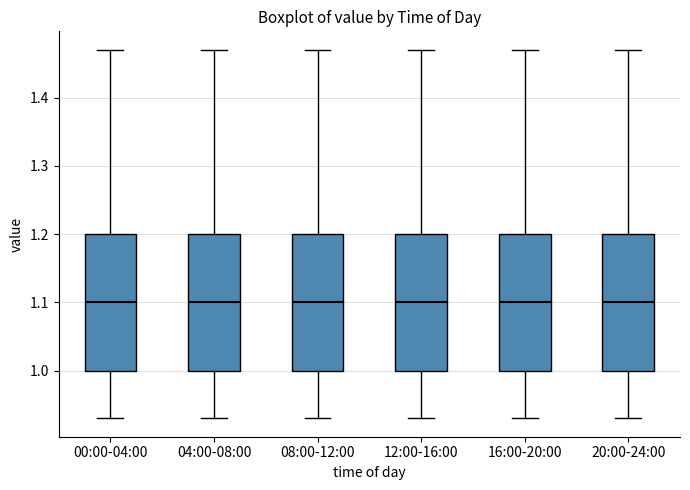

Where does the upper whisker of the box for 12:00-16:00 end on the y-axis? The values are not printed on the chart, so give them approximately, as read against the axis.

1.47